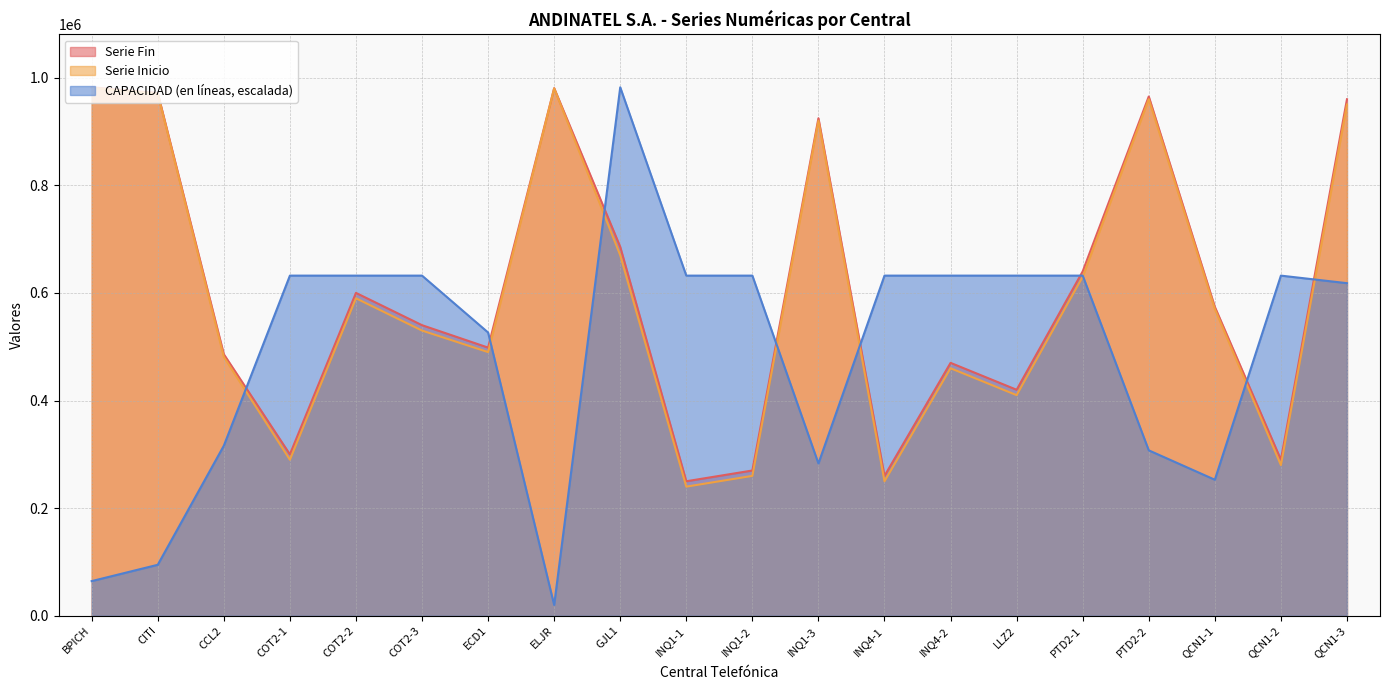

Reading right to left, list all the values displayed in this chart.

CAPACIDAD (en líneas): 618047.5	632079.7	252831.9	307443.6	632079.7	632079.7	632079.7	632079.7	283045.3	632079.7	632079.7	981999.0	20100.1	526396.0	632079.7	632079.7	632079.7	316039.8	94812.0	64472.1
Serie Inicio: 950000.0	280000.0	570000.0	960000.0	630000.0	410000.0	460000.0	250000.0	920000.0	260000.0	240000.0	670000.0	980000.0	490000.0	530000.0	590000.0	290000.0	481000.0	970000.0	980980.0
Serie Fin: 959777.0	289999.0	573999.0	964863.0	639999.0	419999.0	469999.0	259999.0	924477.0	269999.0	249999.0	685535.0	980317.0	498327.0	539999.0	599999.0	299999.0	485999.0	971499.0	981999.0